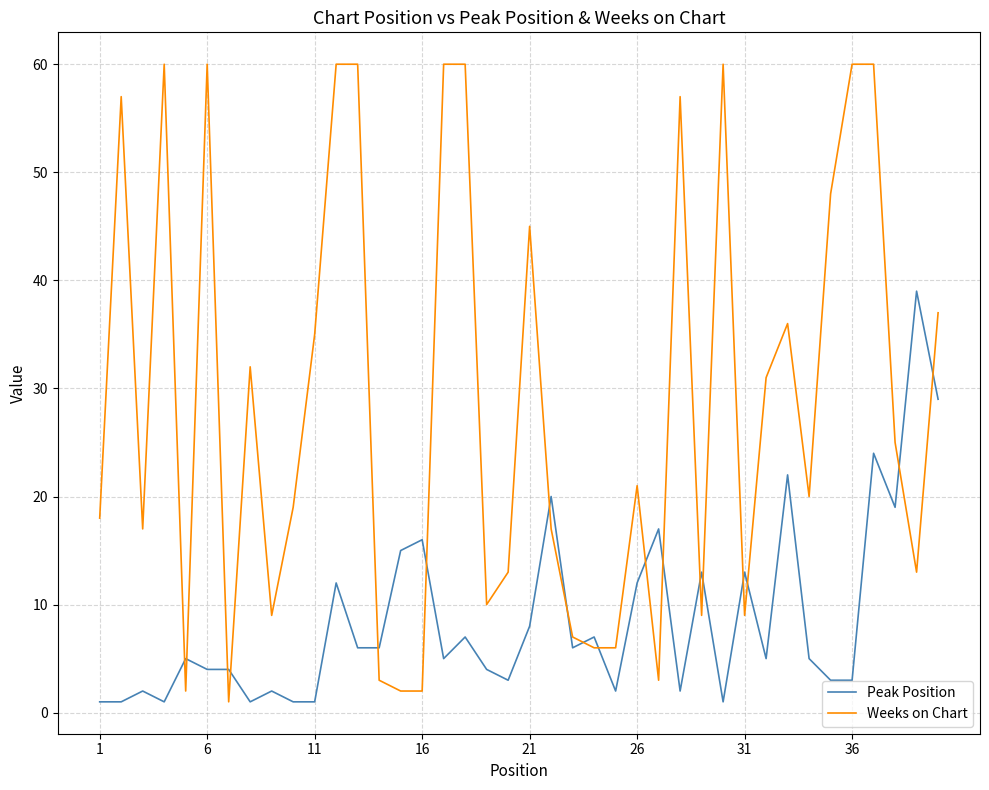

Which series ends up on top after the final intersection of Peak Position and Weeks on Chart?

Weeks on Chart